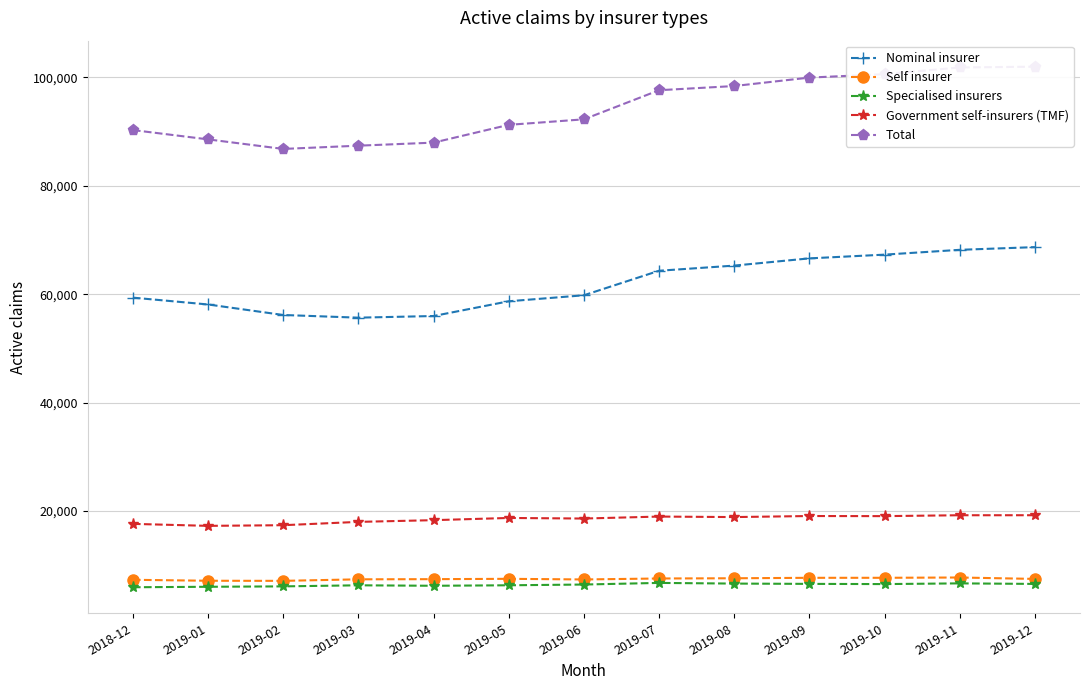

What are all the series names shown in the legend?

Nominal insurer, Self insurer, Specialised insurers, Government self-insurers (TMF), Total